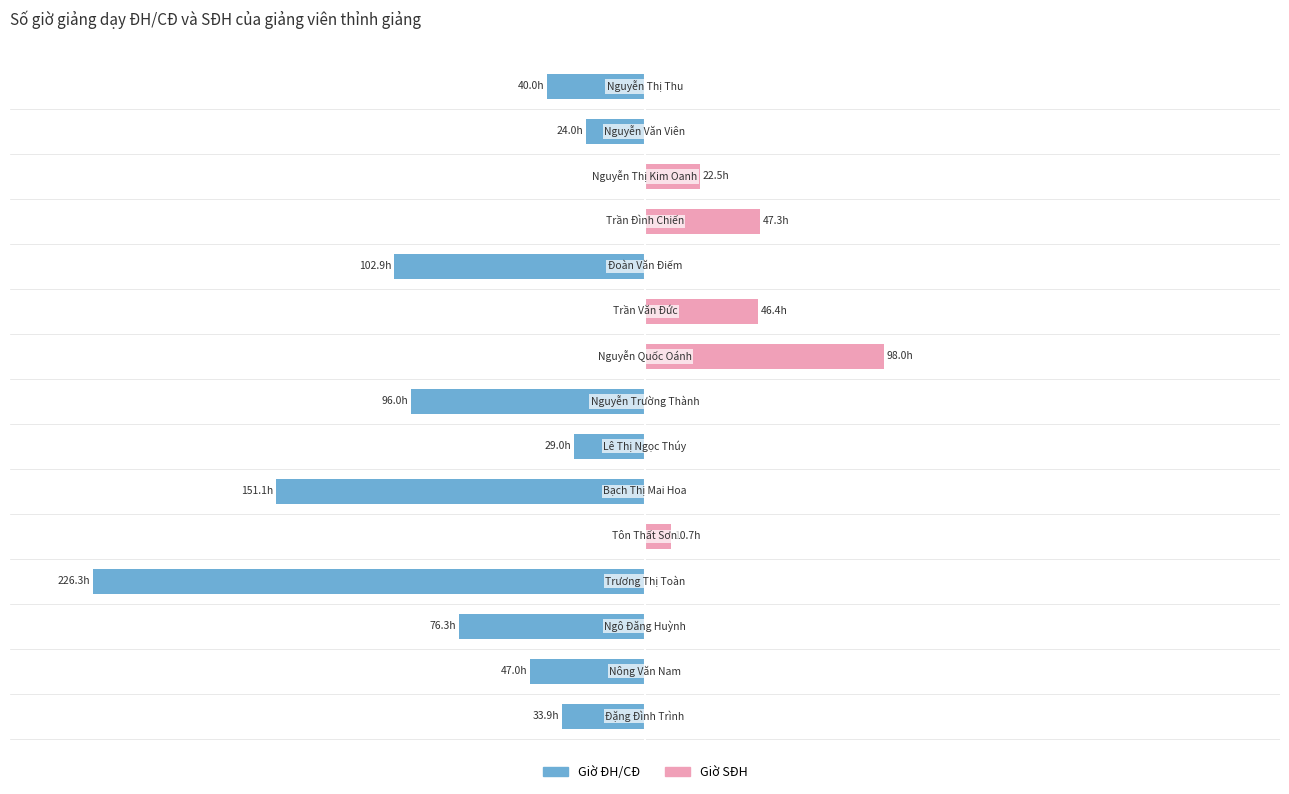

Count the number of categories in the chart.

15